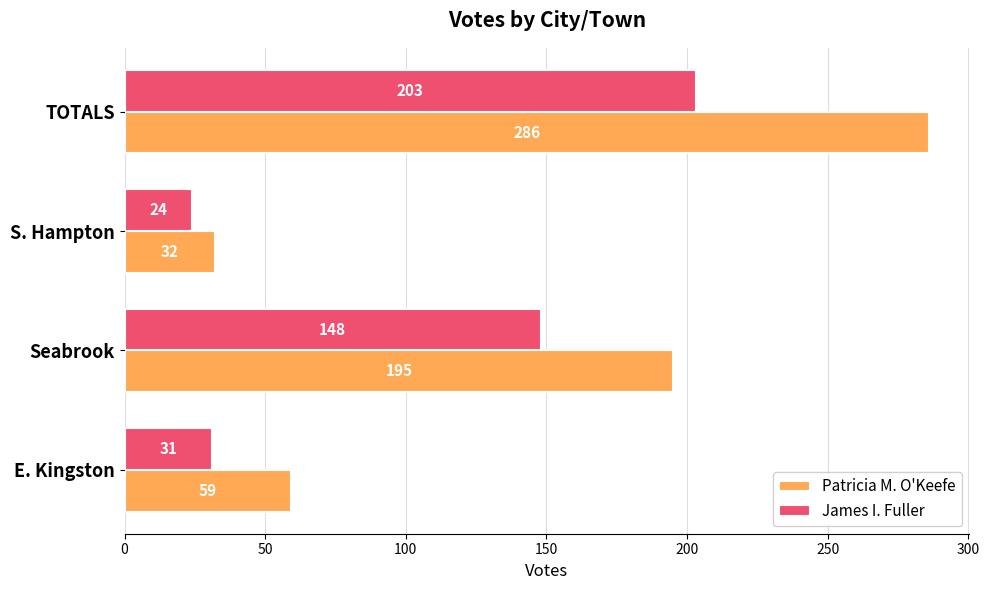

The value of Patricia M. O'Keefe at TOTALS is 445. True or false?

False